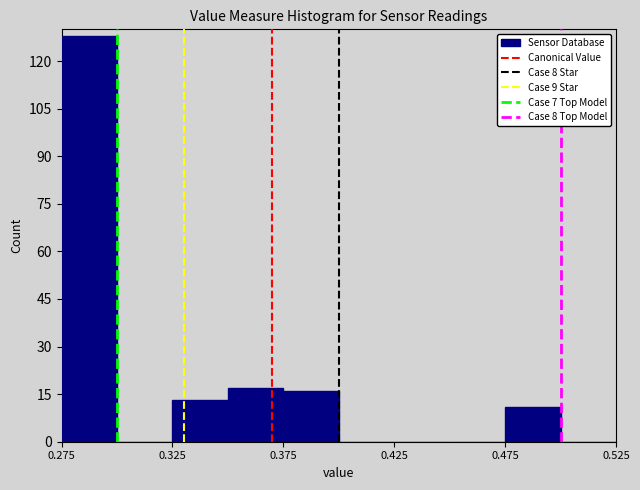

How tall is the bar that spans 0.275 to 0.300 on the x-axis? The values are not printed on the chart, so give them approximately, as read against the axis.

128